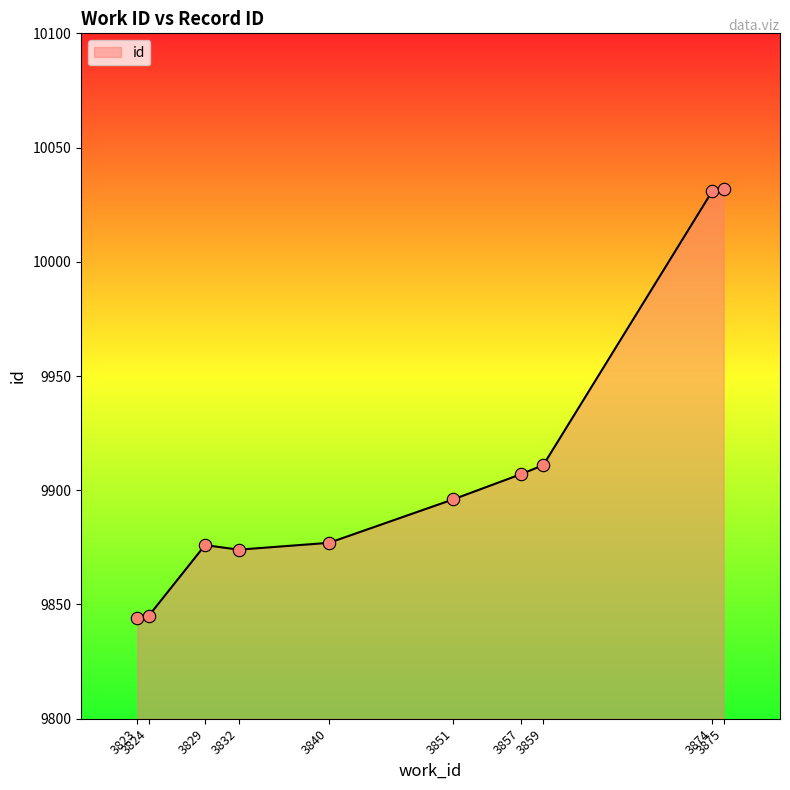

What is the ratio of the value at 3840 to the value at 3875?

1.0